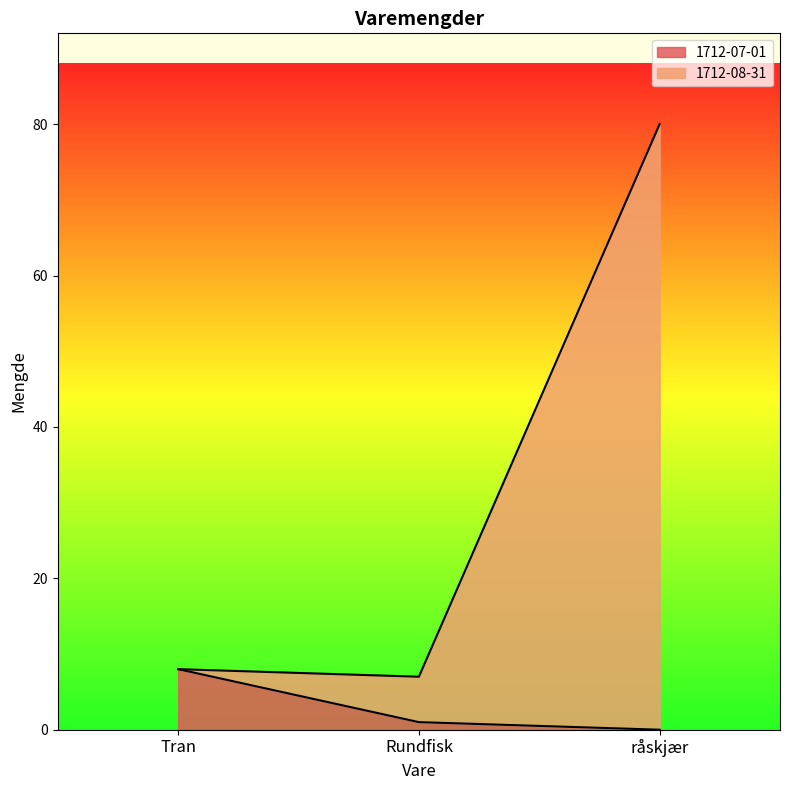

Is the value of 1712-07-01 at Rundfisk greater than the value of 1712-08-31 at råskjær?

No